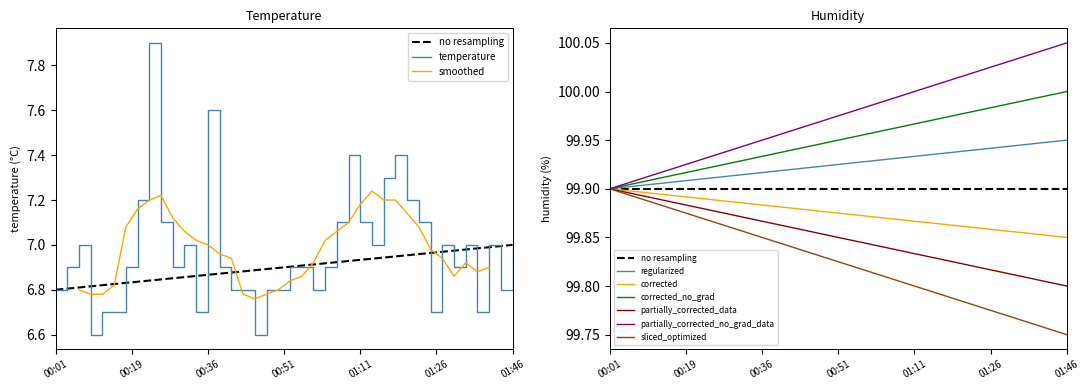

What position from the right is 01:11?

14